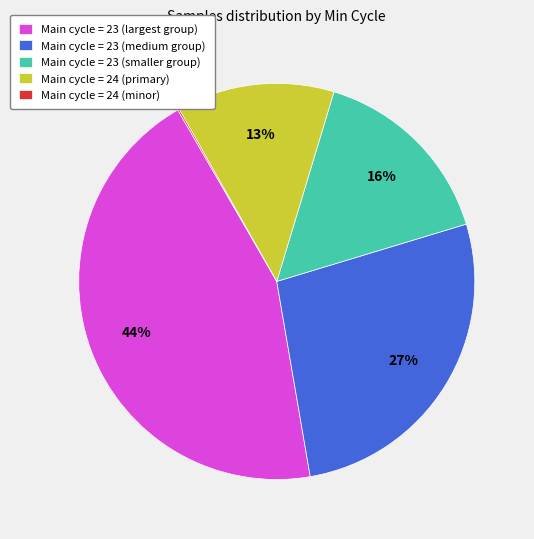

Is Main cycle = 23 (medium group) the majority of the pie?

No